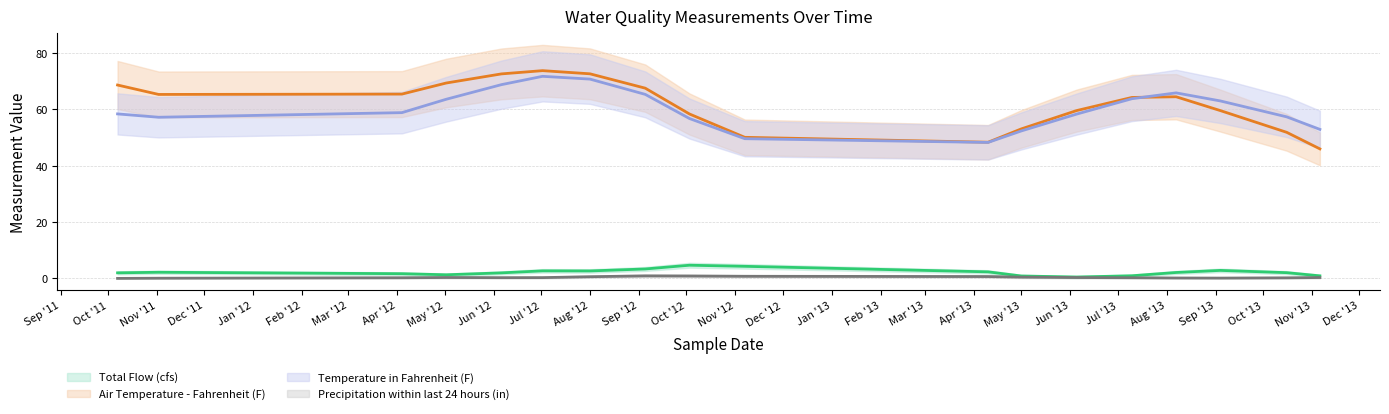

Where is the first local maximum for Precipitation within last 24 hours (in)?

2012-05-02